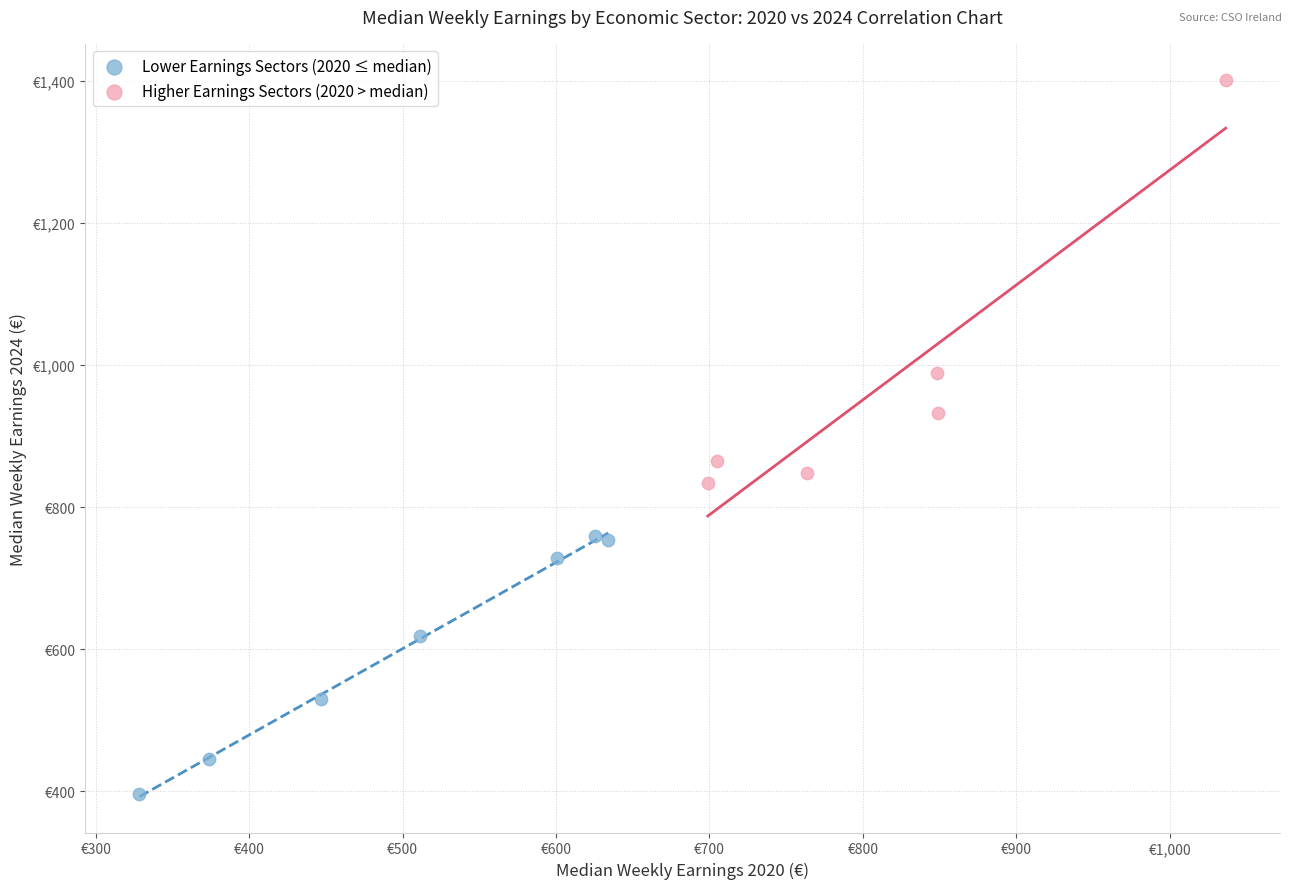

What are all the series names shown in the legend?

Lower Earnings Sectors (2020 ≤ median), Higher Earnings Sectors (2020 > median)